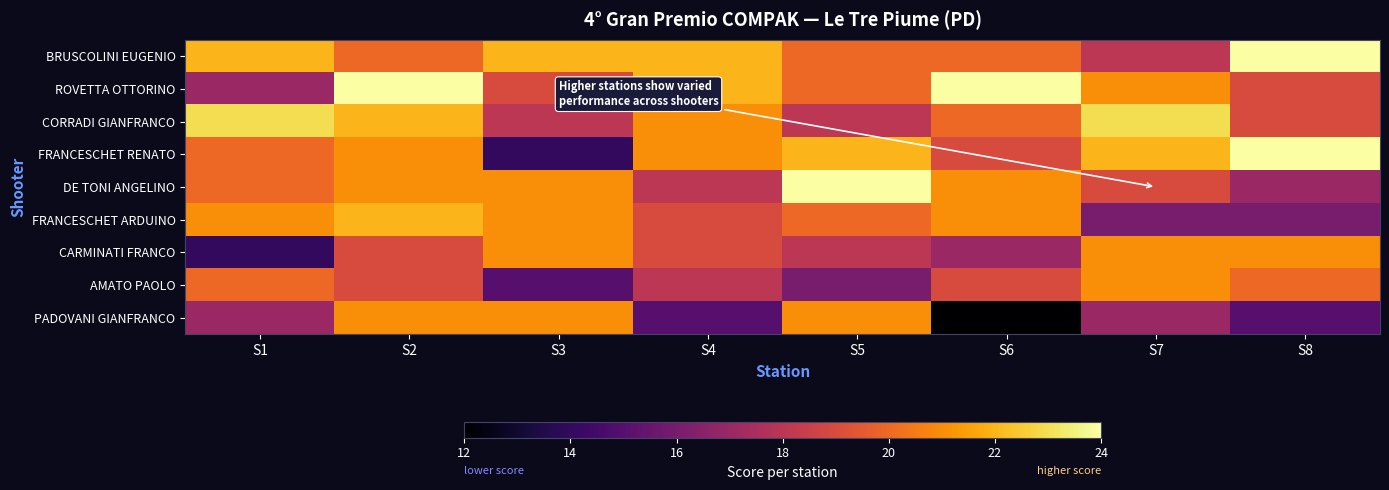

How many series are shown in this chart?

9